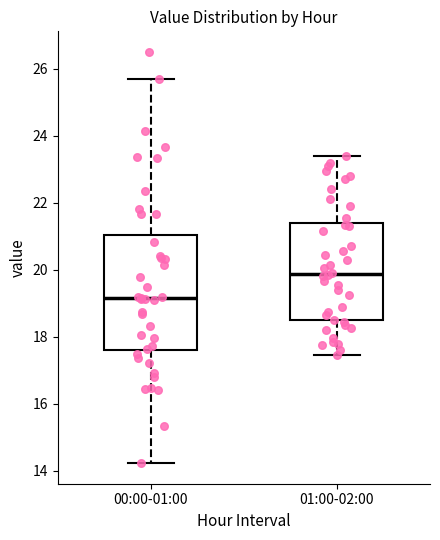

Reading left to right, read every box against the y-axis: the position of its median line, the range the box covers, and the ends of its whiskers. The values are not printed on the chart, so give them approximately, as read against the axis.

00:00-01:00: median 19.2, box 17.6 to 21.0, whiskers 14.2 to 25.8
01:00-02:00: median 19.8, box 18.4 to 21.4, whiskers 17.4 to 23.4